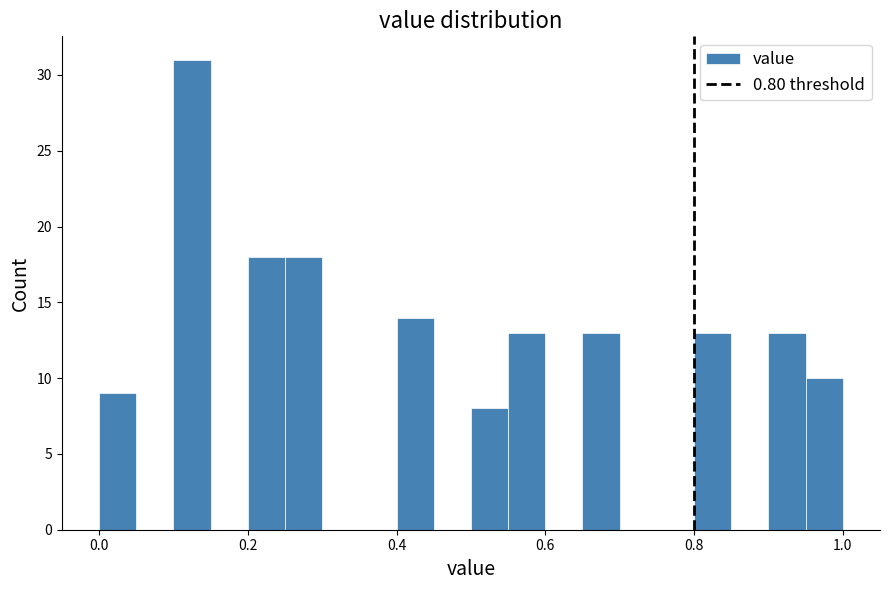

Around what value on the x-axis is the tallest bar? Give the approximate position of its centre, as read against the axis.

0.12